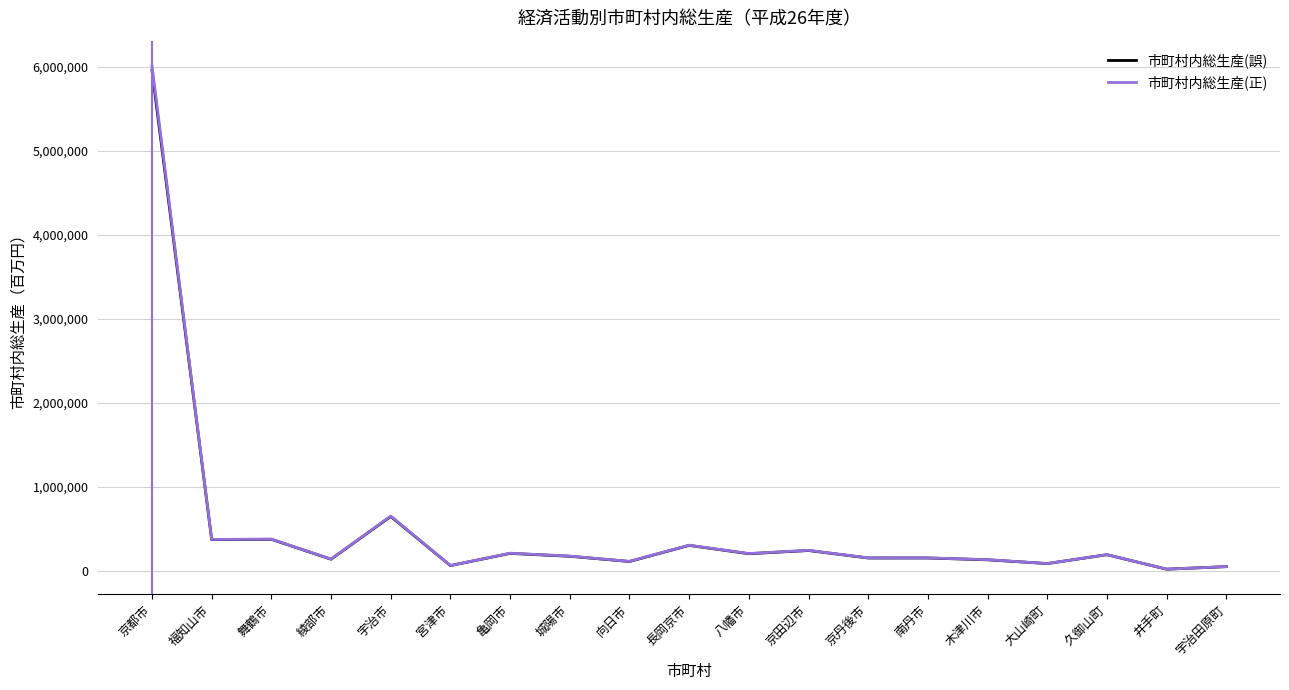

The 市町村内総生産(誤) series shows 376823 at 舞鶴市. True or false?

True